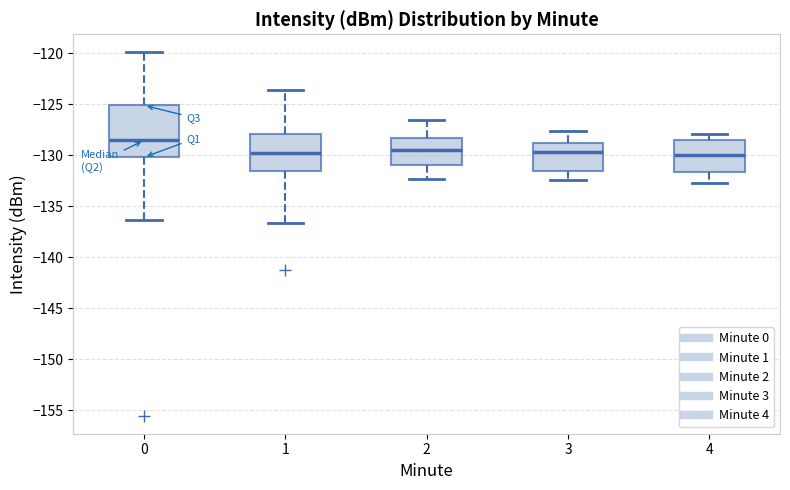

Reading left to right, read every box against the y-axis: the position of its median line, the range the box covers, and the ends of its whiskers. The values are not printed on the chart, so give them approximately, as read against the axis.

0: median -128.5, box -130.0 to -125.0, whiskers -136.5 to -120.0
1: median -130.0, box -131.5 to -128.0, whiskers -136.5 to -123.5
2: median -129.5, box -131.0 to -128.5, whiskers -132.5 to -126.5
3: median -129.5, box -131.5 to -129.0, whiskers -132.5 to -127.5
4: median -130.0, box -131.5 to -128.5, whiskers -132.5 to -128.0